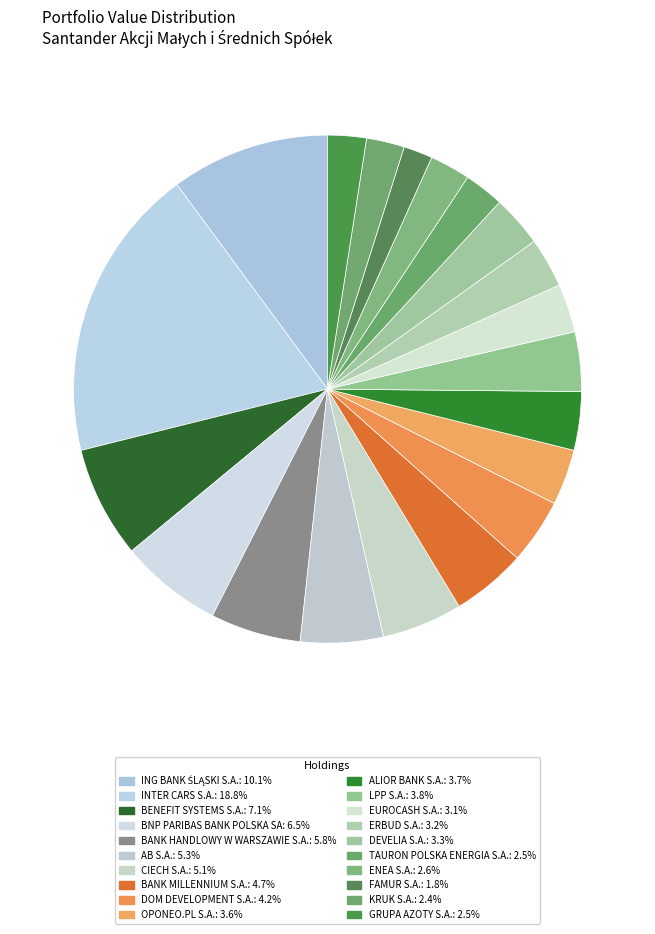

Which category has the smallest portion of the pie?

FAMUR S.A.